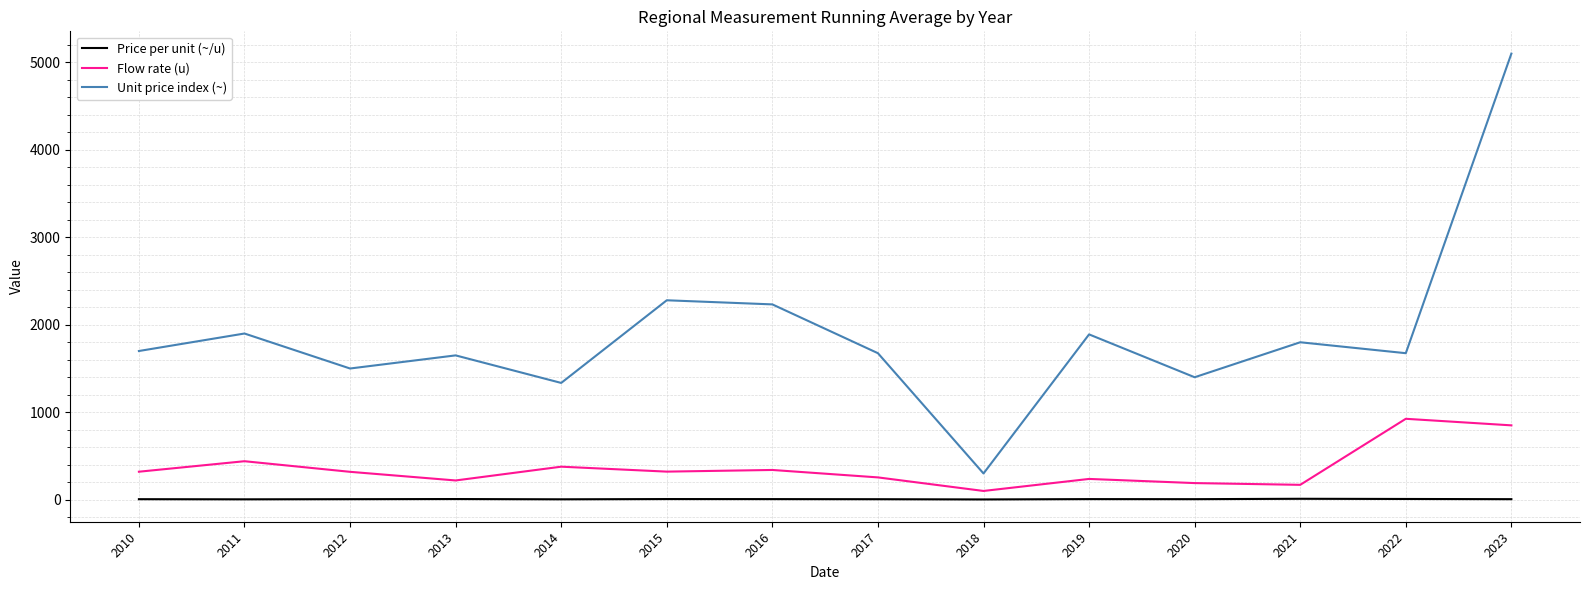

Does the chart have visible grid lines?

Yes